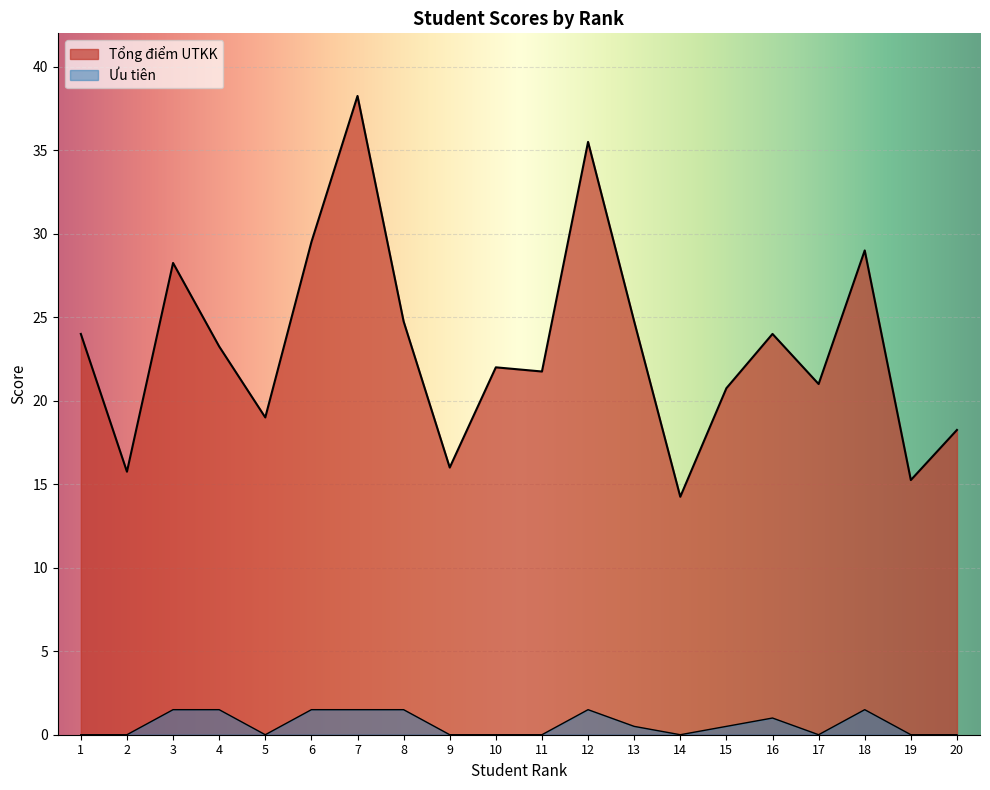

Which series has the largest total across all categories?

Tổng điểm UTKK